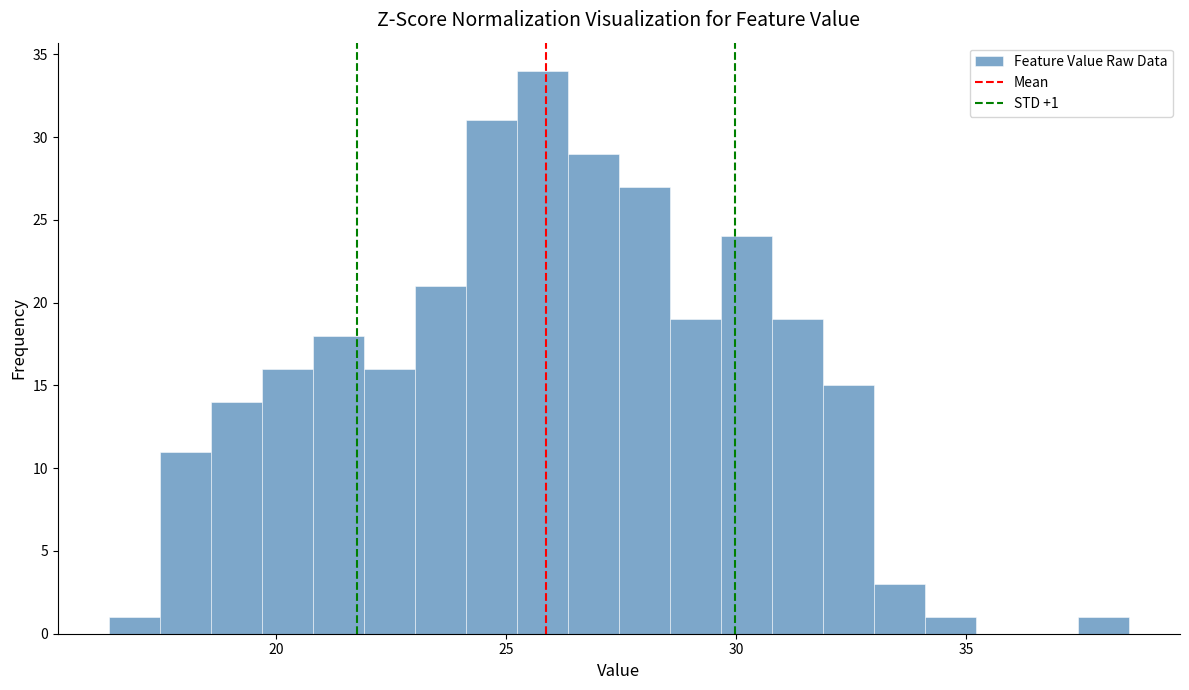

Around what value on the x-axis is the tallest bar? Give the approximate position of its centre, as read against the axis.

26.0